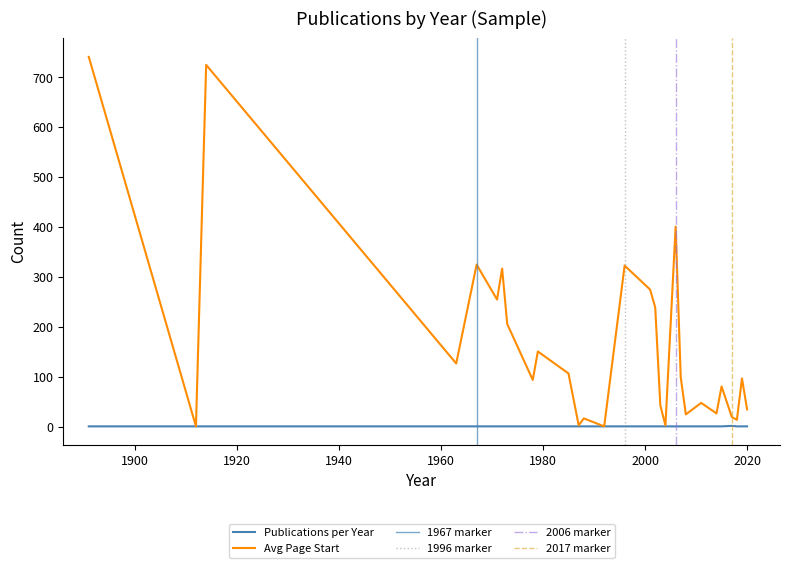

What is the minimum value shown in the chart?

1